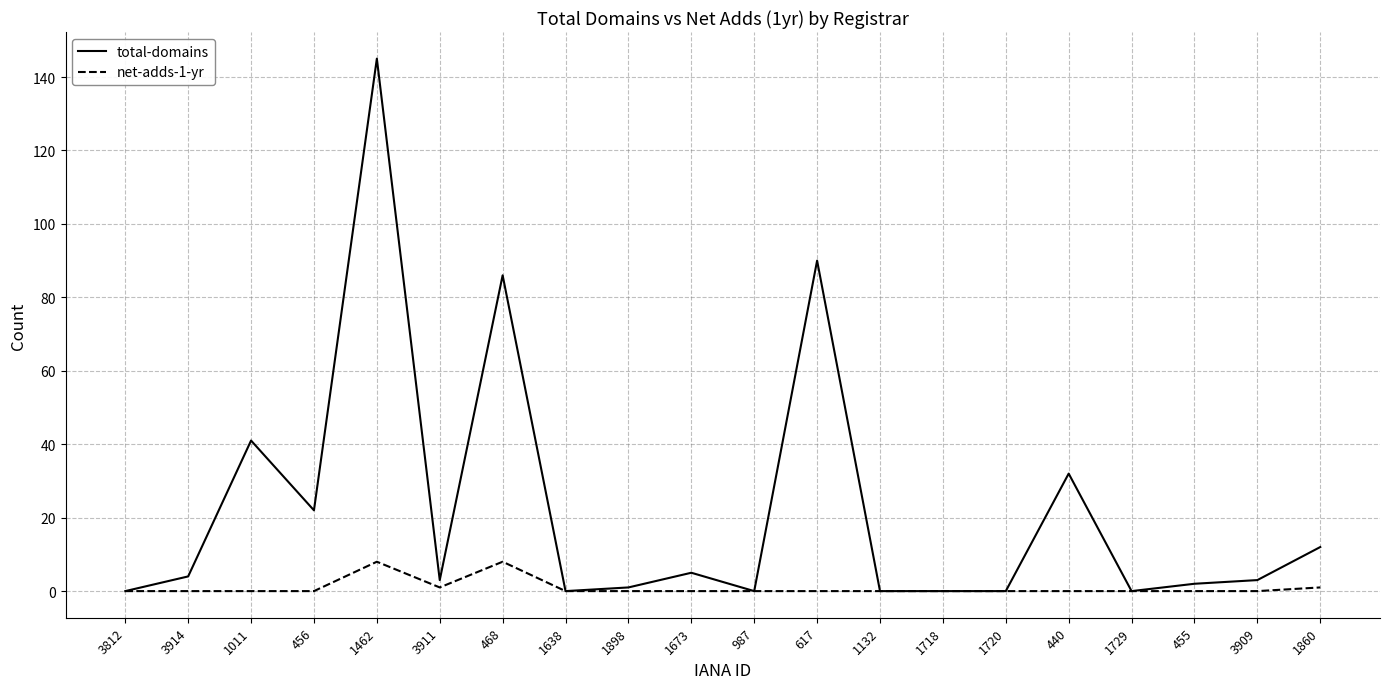

Which category has the highest value across all series?

1462